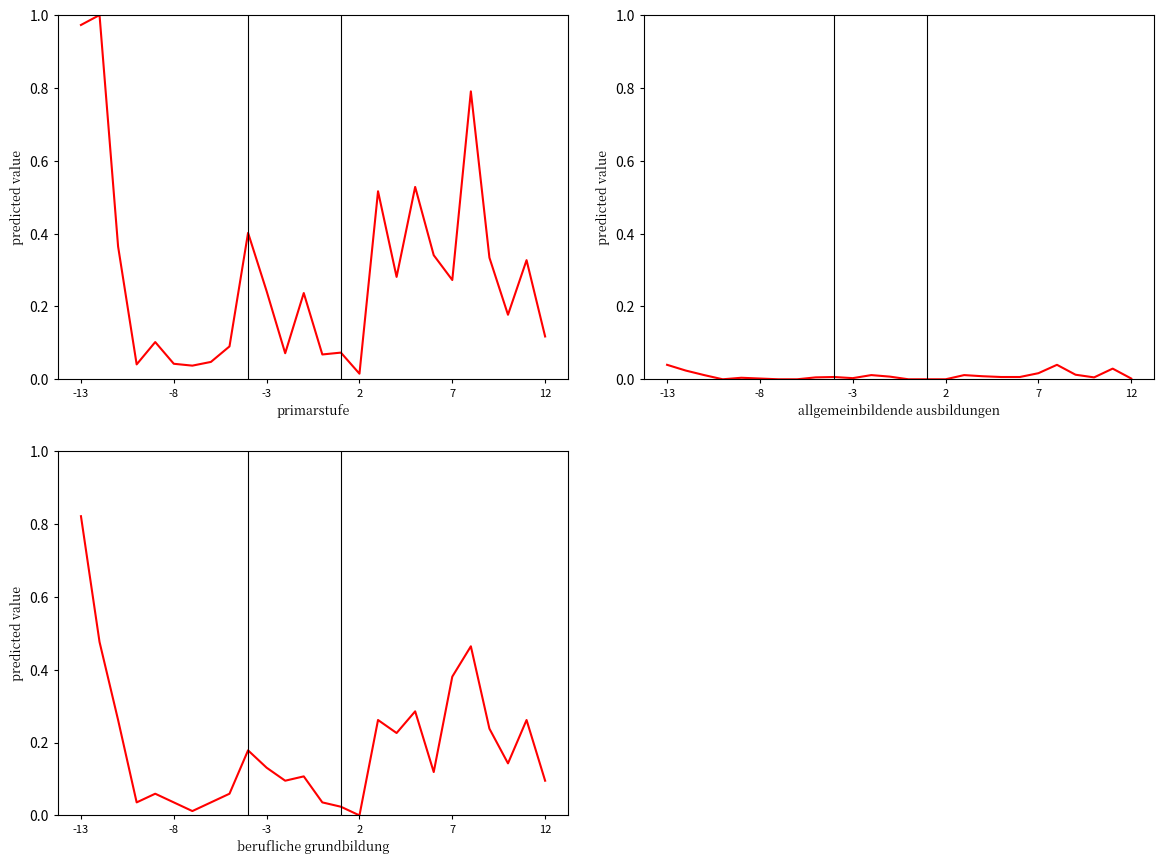

The value of Allgemeinbildende Ausbildungen Total at 22 is 0.0. True or false?

False